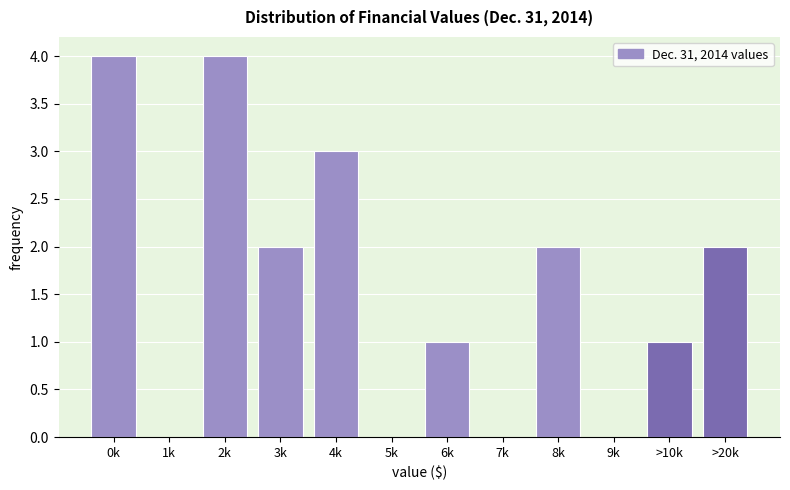

Reading left to right, extract all data points from this chart.

0k=4	1k=0	2k=4	3k=2	4k=3	5k=0	6k=1	7k=0	8k=2	9k=0	>10k=1	>20k=2